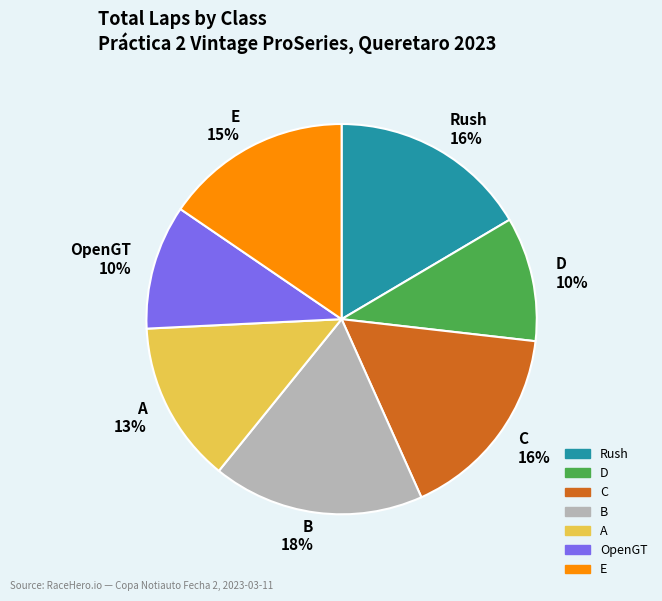

To the nearest percent, what percentage of the pie is D 10%?

10%